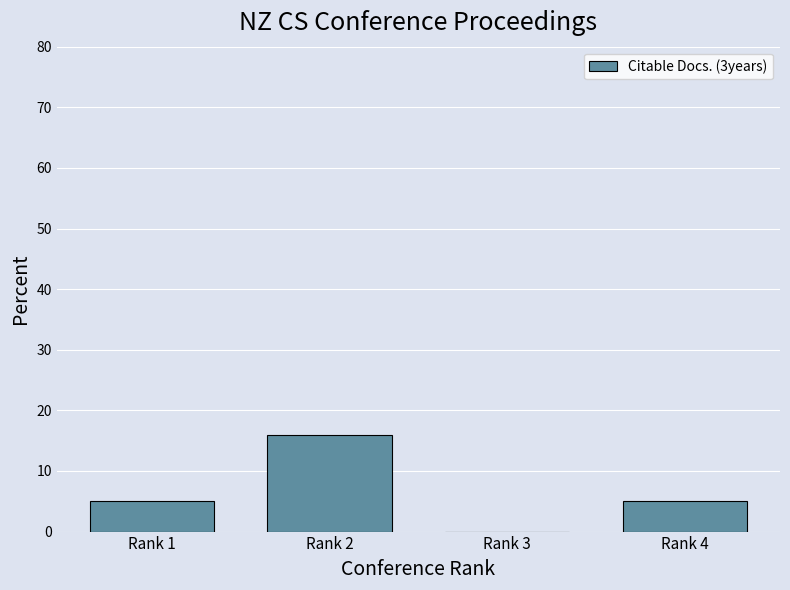

Reading right to left, list all the values displayed in this chart.

Rank 4=5	Rank 3=0	Rank 2=16	Rank 1=5